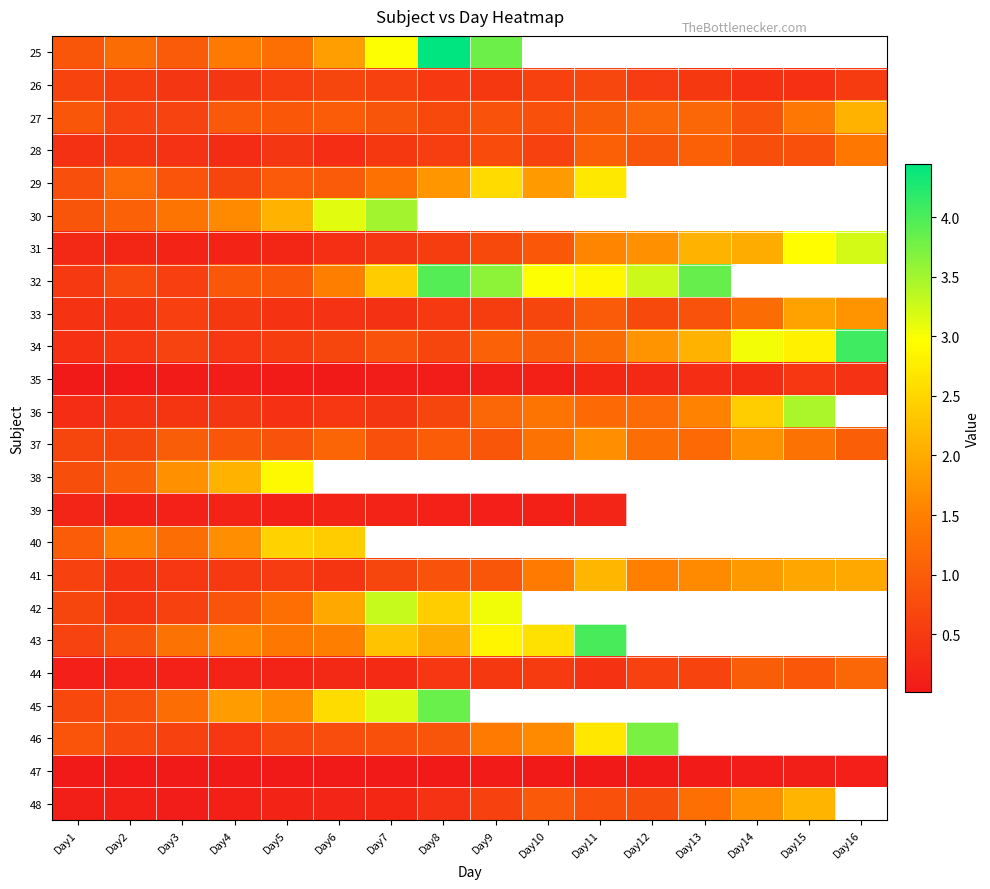

List the series in order of their overall mean, highest first.

25, 34, 27, 35, 36, 37, 26, 38, 39, 40, 41, 42, 43, 44, 45, 46, 47, 48, 28, 29, 30, 31, 32, 33